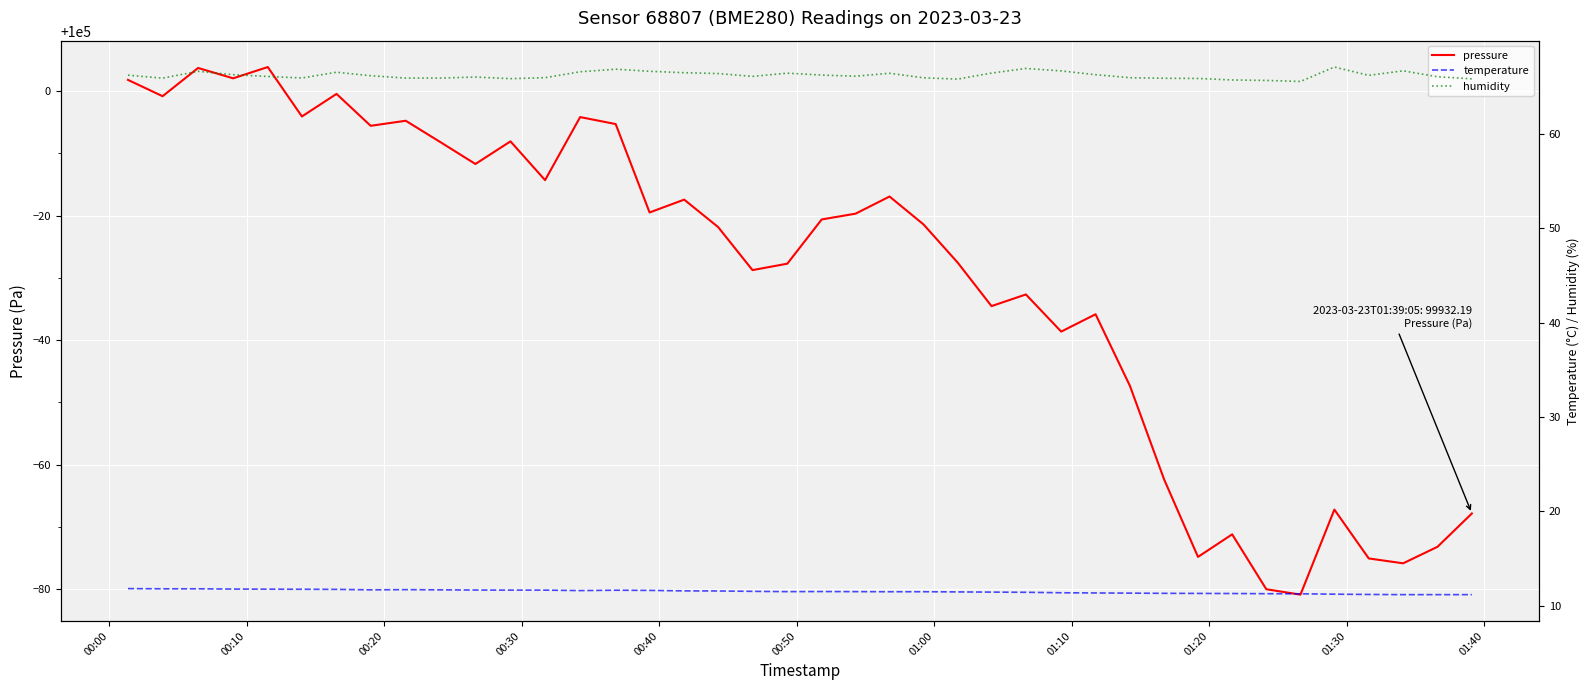

What is the lowest value of the pressure series?

99919.2